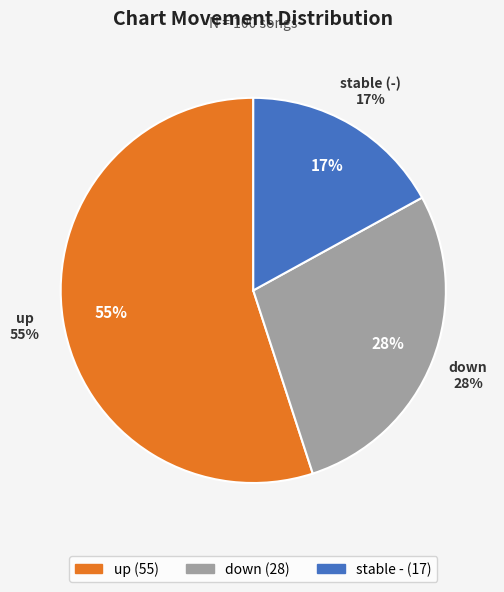

Do - and down together represent more than half of the pie?

No